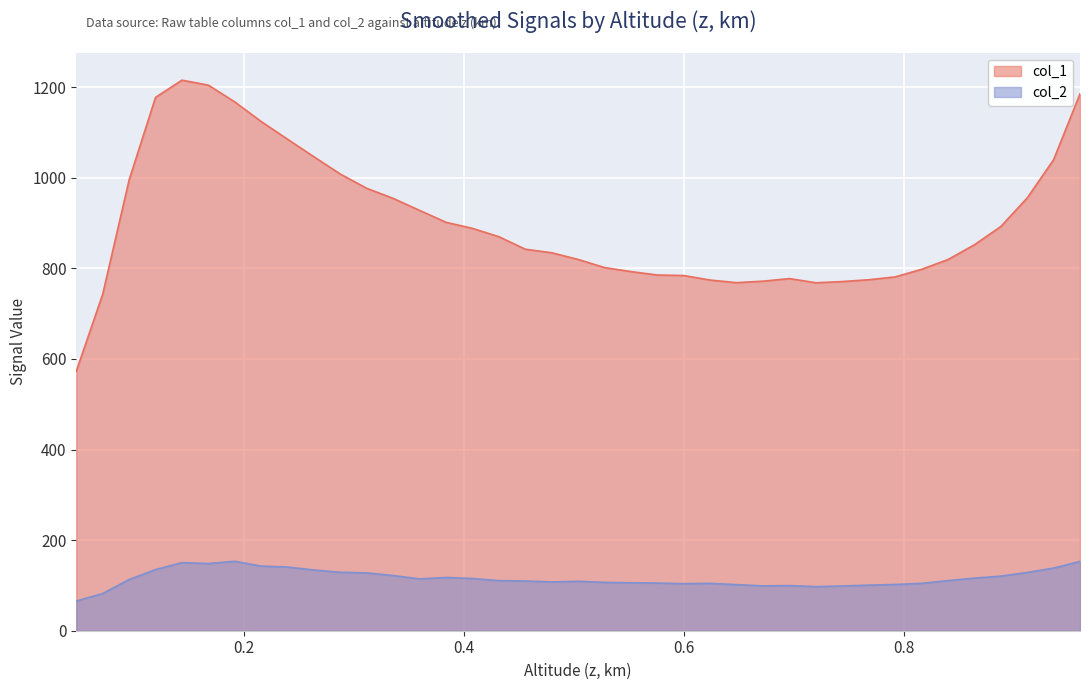

Does the chart display data point markers on the line(s)?

No